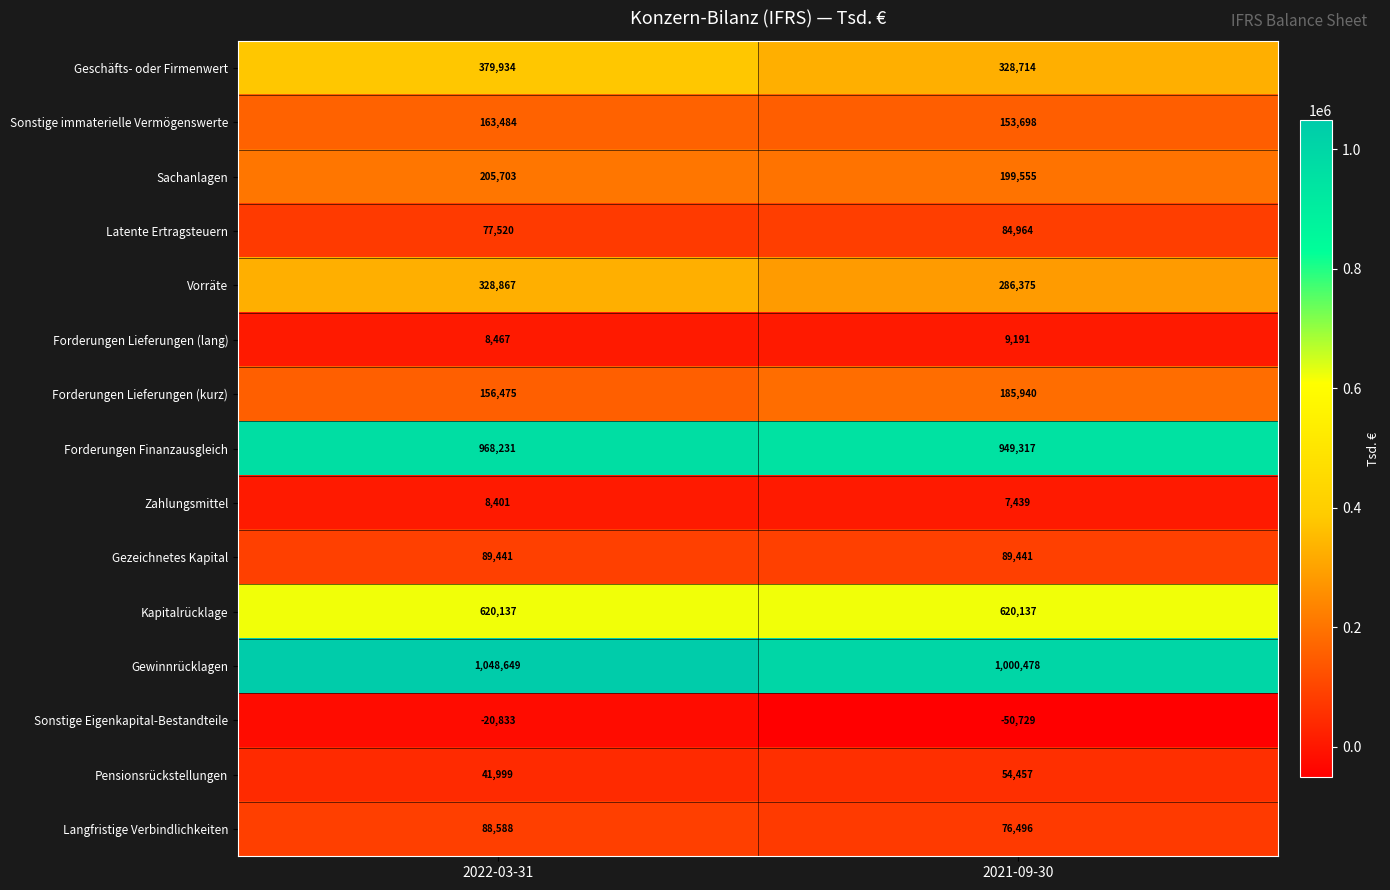

Which label corresponds to the largest value in the chart?

2022-03-31